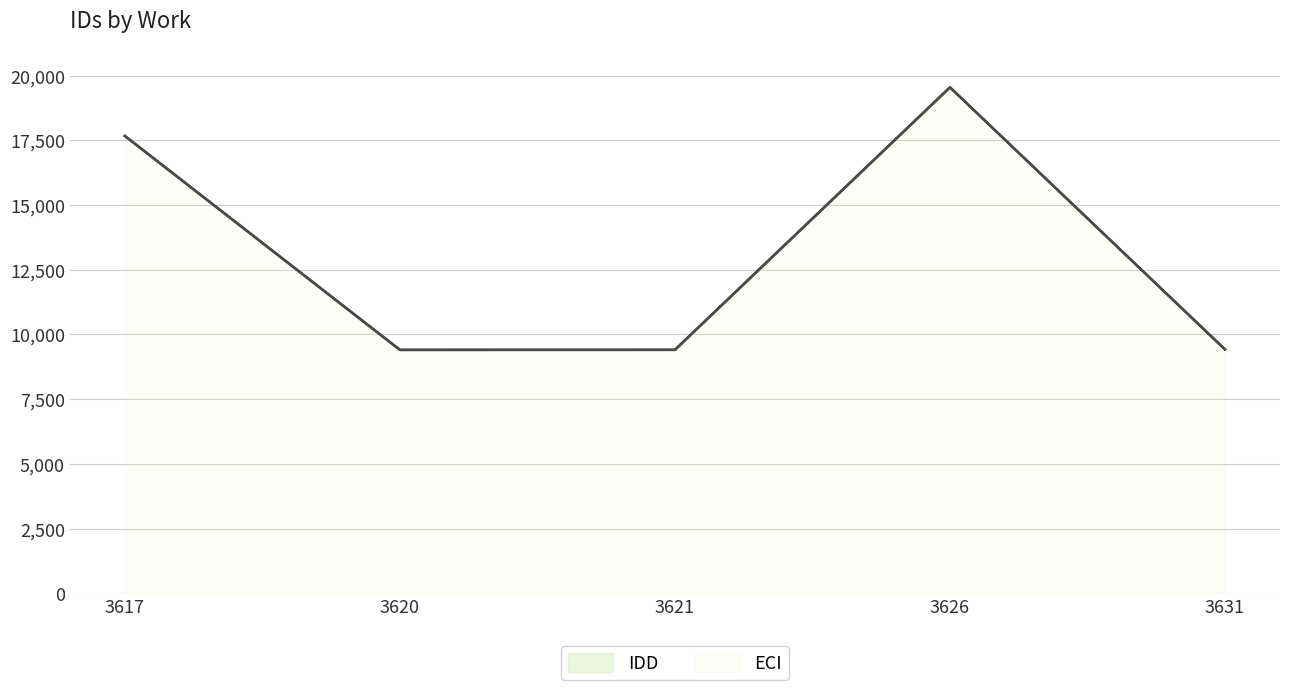

Which category has the highest value in the ECI series?

3626